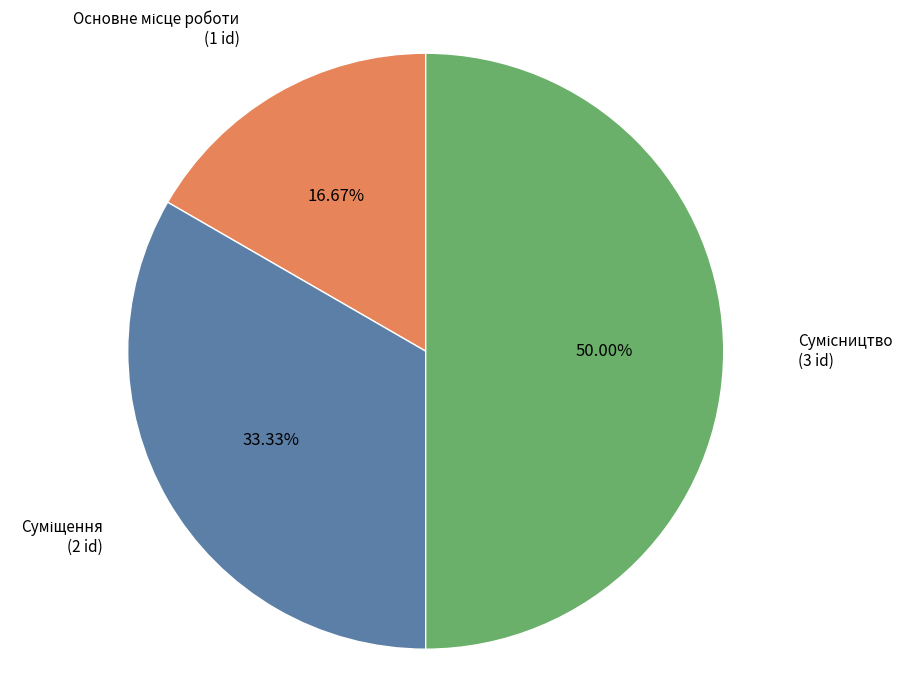

To the nearest percent, what is the average slice percentage?

33%